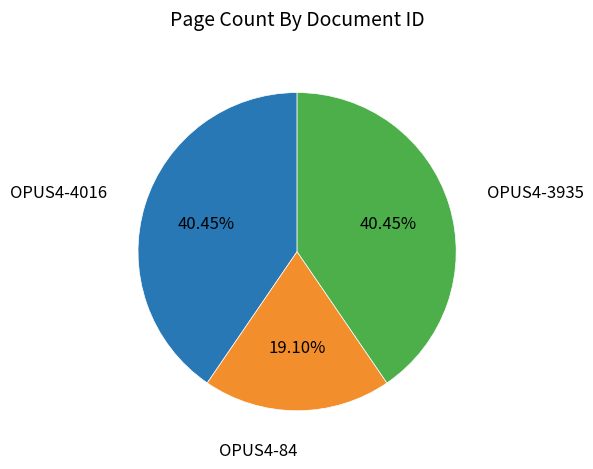

Count the number of slices in the pie.

3